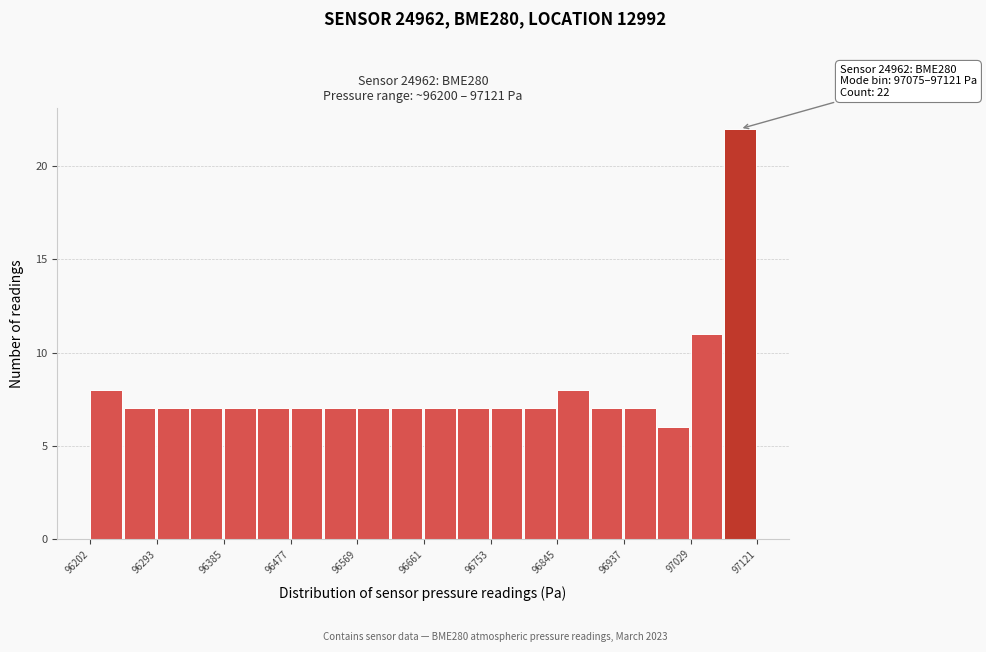

Which range on the x-axis has the tallest bar?

97070 to 97120